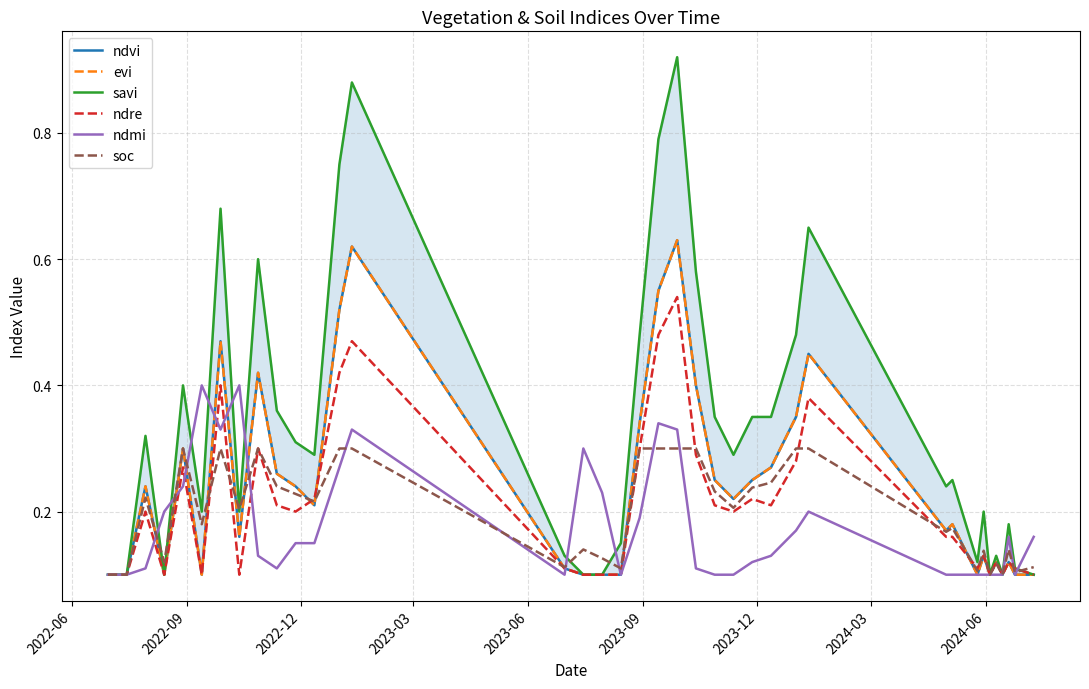

What is the lowest value of the savi series?

0.1